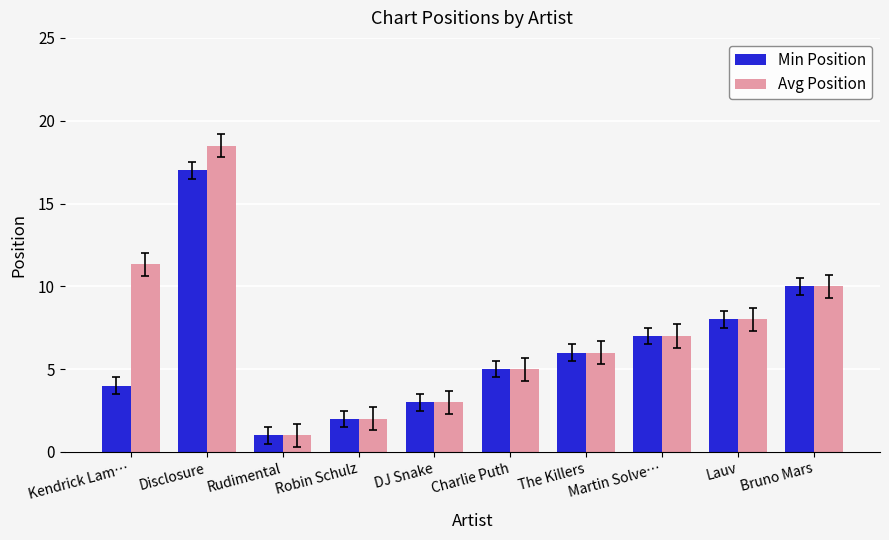

Which category has the lowest value across all series?

Rudimental